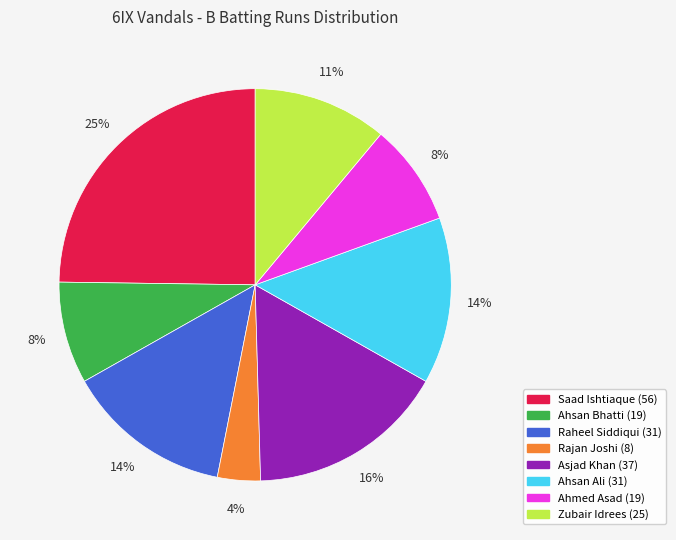

What is the largest slice in the pie chart?

Saad Ishtiaque